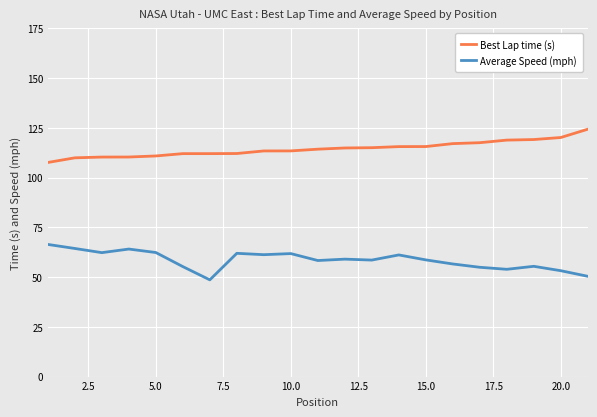

What is the lowest value of the Best Lap time (s) series?

107.6